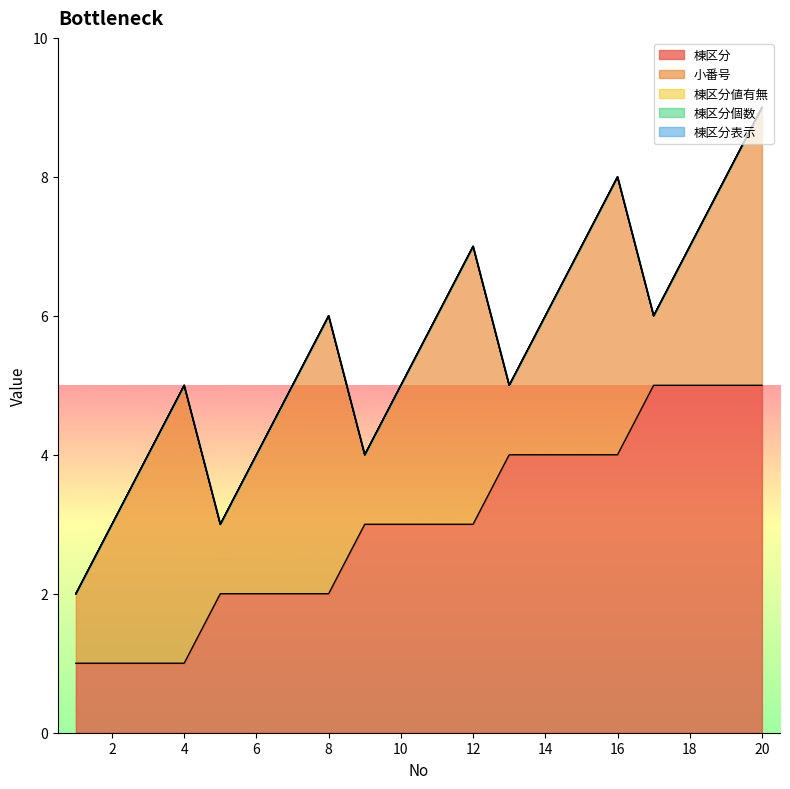

Which series has the largest total across all categories?

棟区分